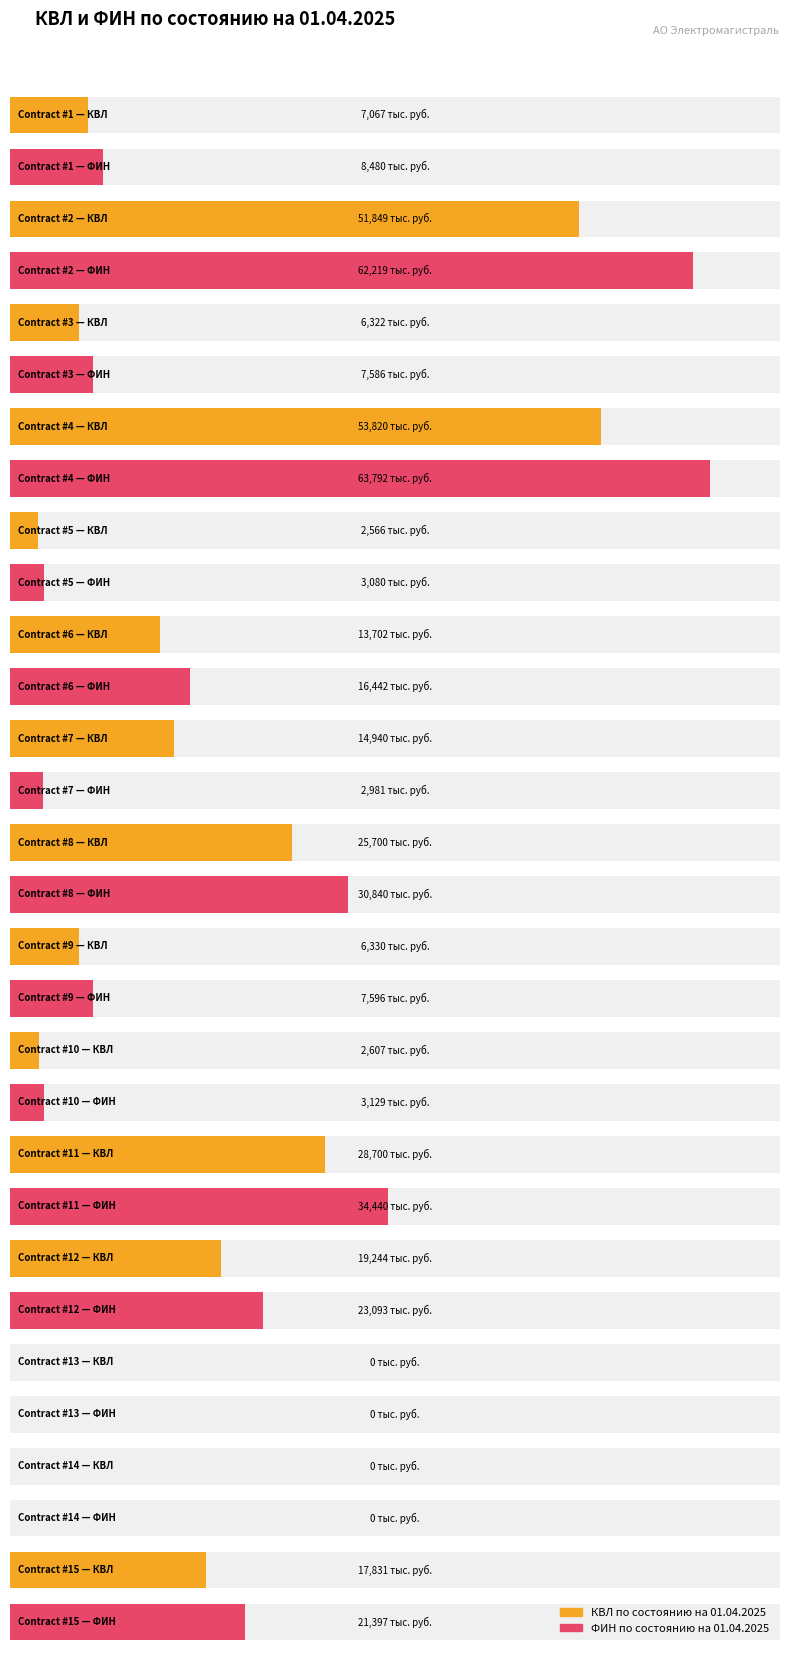

Is the value of КВЛ по состоянию на 01.04.2025 at 12 greater than the value of ФИН по состоянию на 01.04.2025 at 4?

No